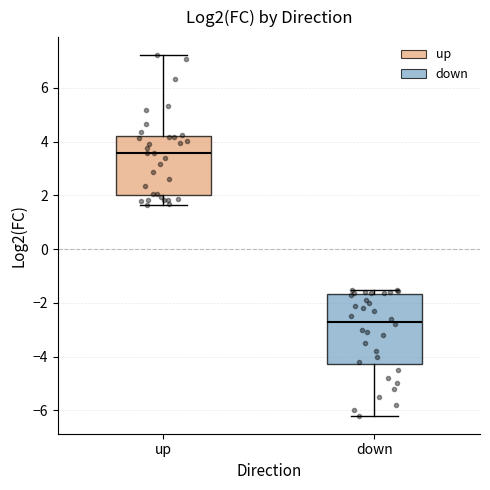

Which box has the highest median line?

up